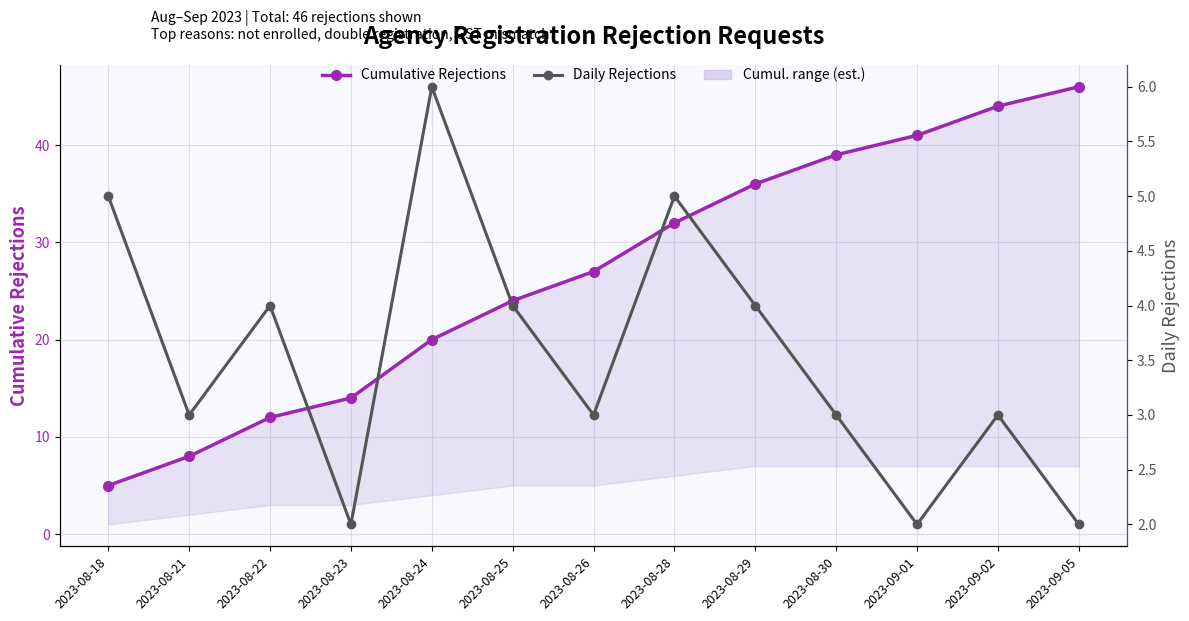

True or false: Daily Rejections and Cumulative Rejections cross at least once.

False